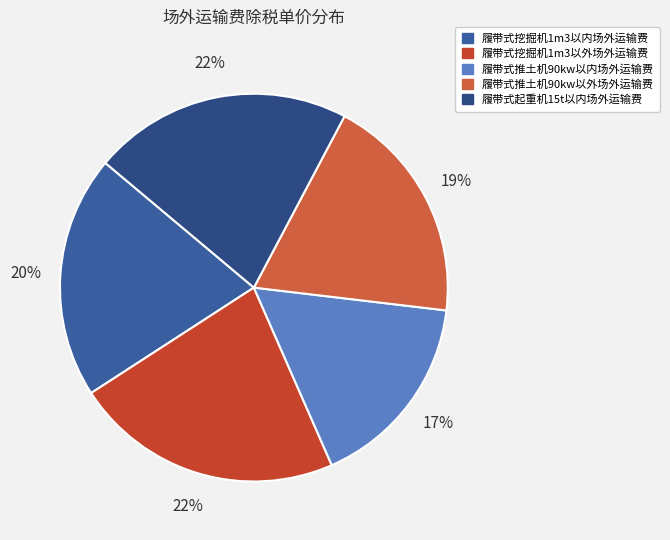

To the nearest percent, what is the average slice percentage?

20%